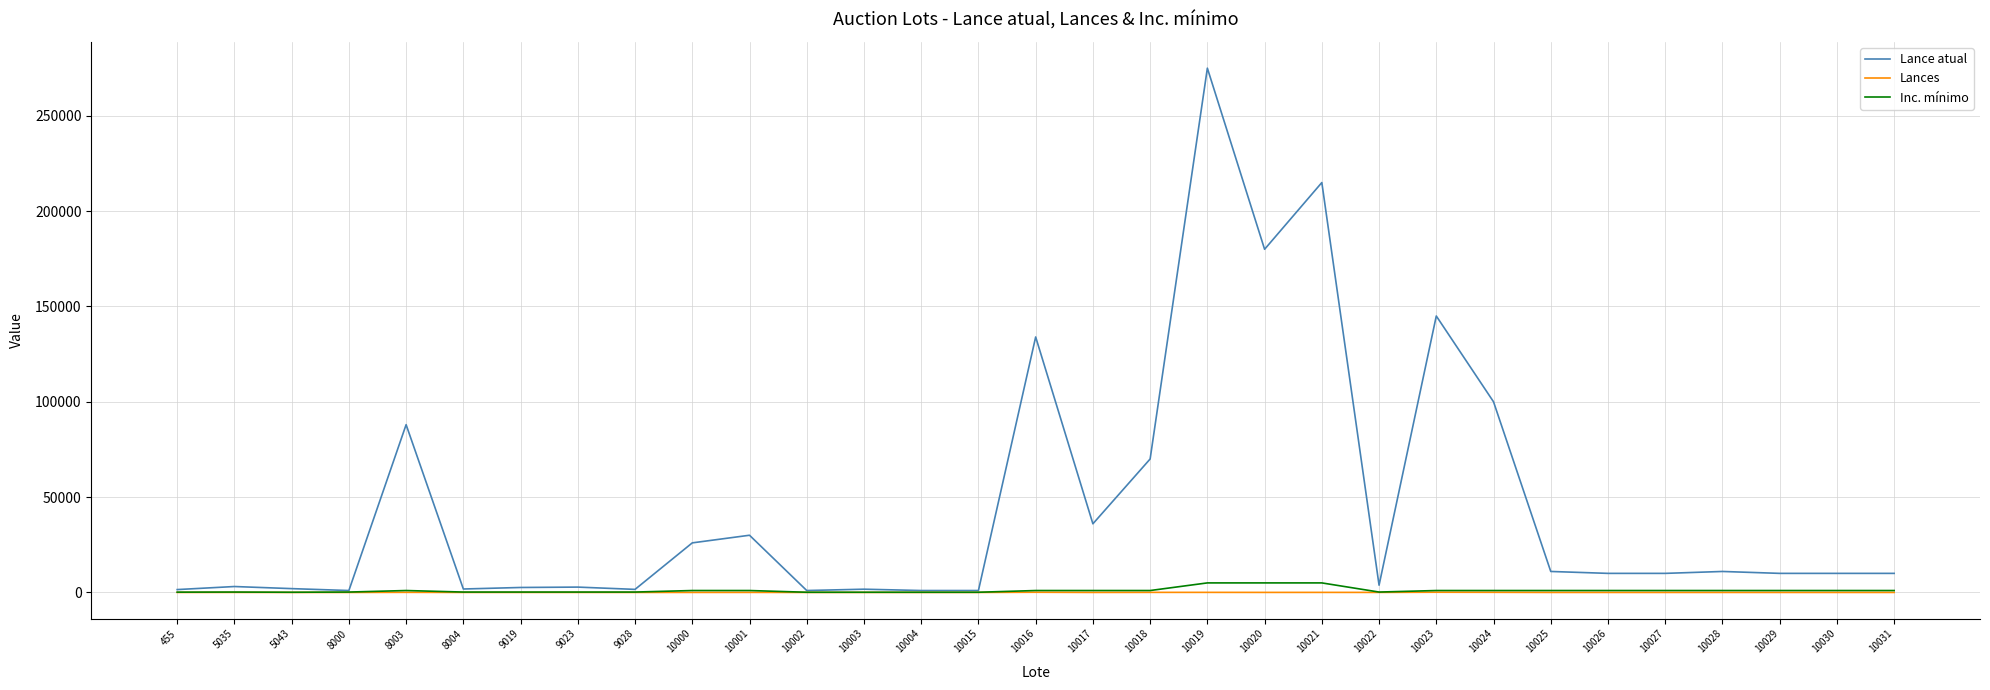

At which category is the sum across all series the highest?

10019